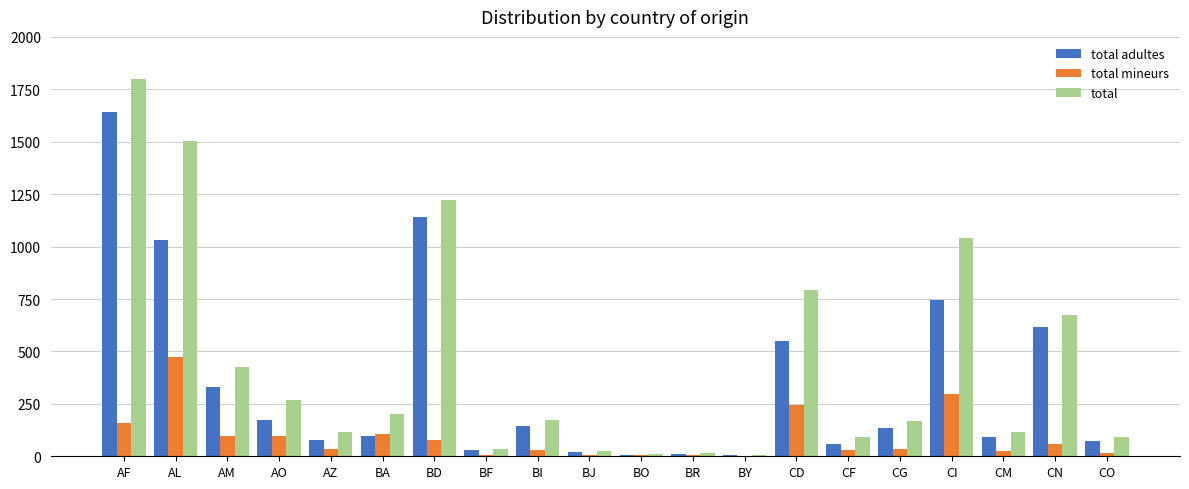

Which series changed the most between BO and CI?

total